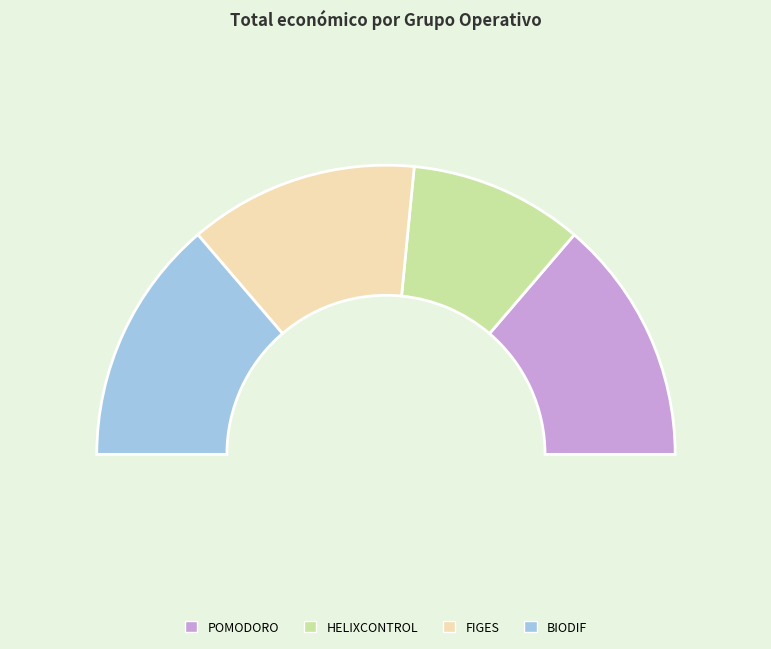

How many segments does this pie chart have?

4